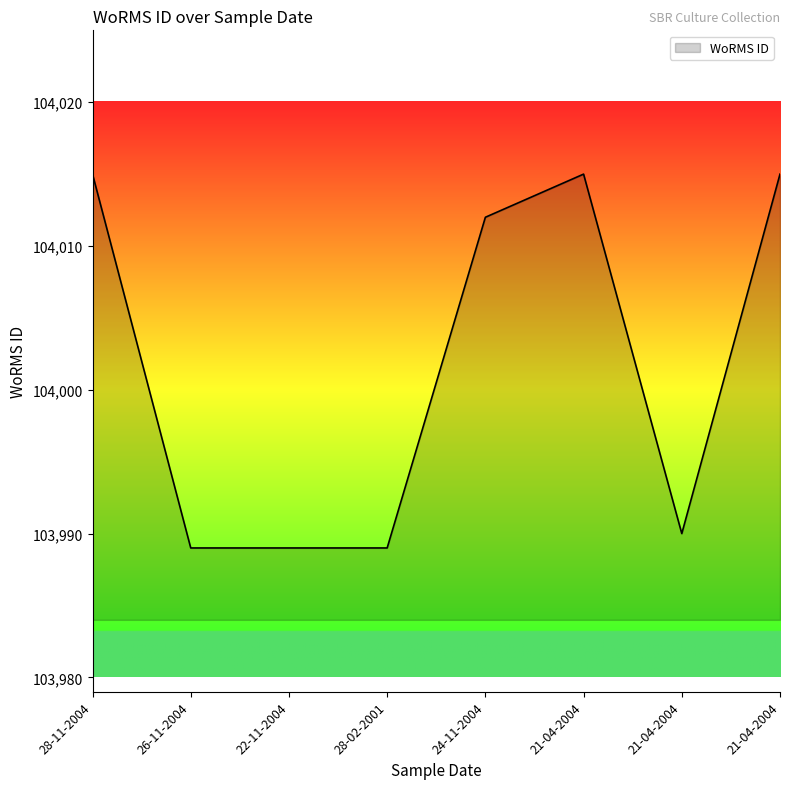

How many lines are shown in the chart?

1